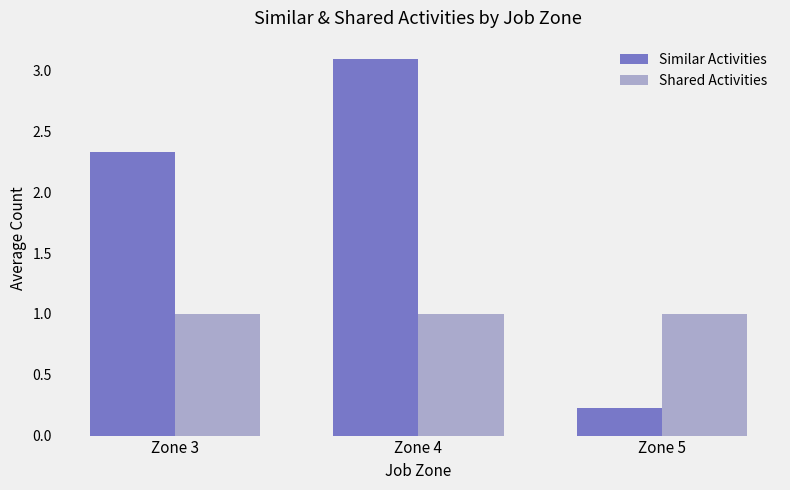

What is the sum of the Shared Activities values at Zone 3 and Zone 5?

2.0